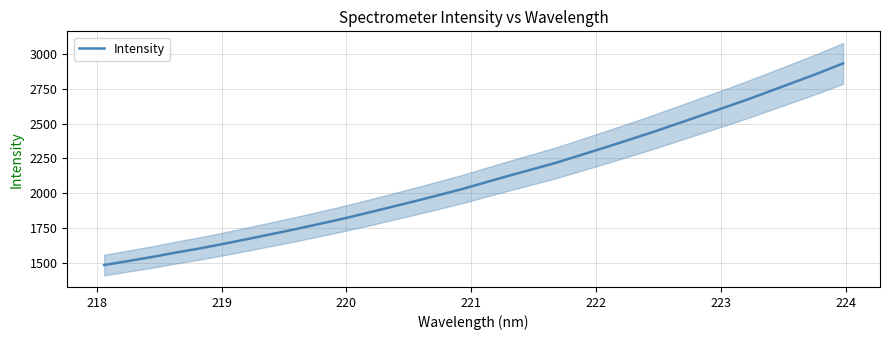

What is the highest value of the Intensity series?

2933.1